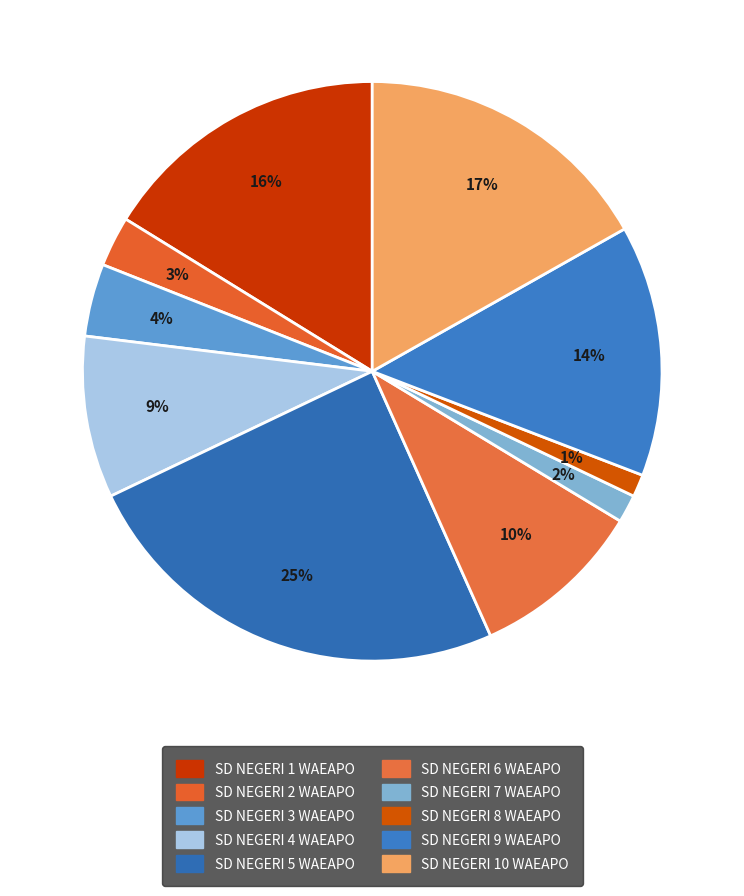

How many slices are in this pie chart?

10